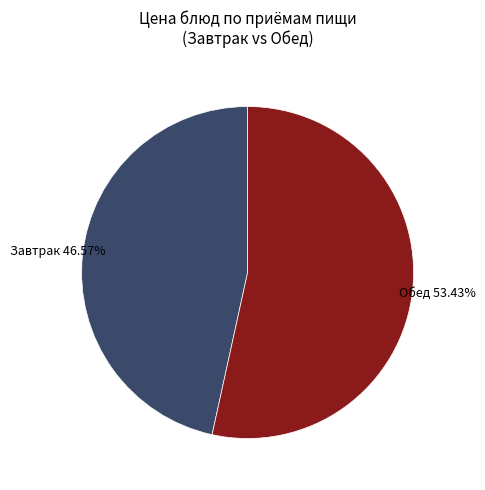

Is there any slice that represents more than half of the pie?

Yes